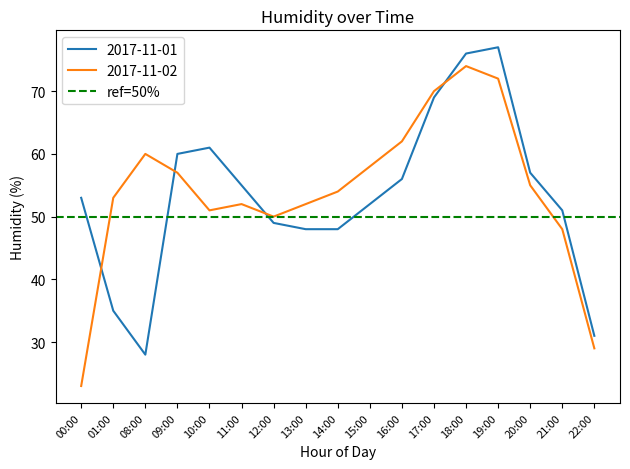

What is the label of the 7th point from the right?

16:00